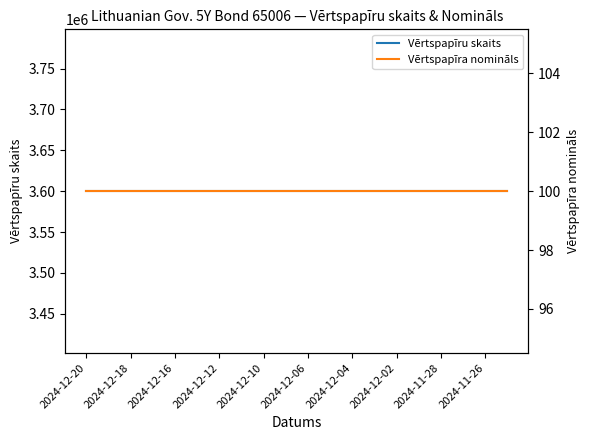

What is the lowest value of the Vērtspapīra nomināls series?

100